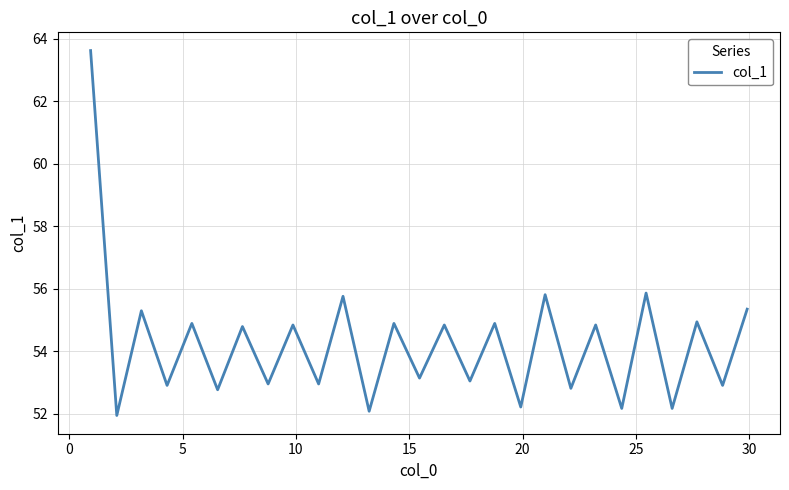

What is the smallest value displayed?

51.9